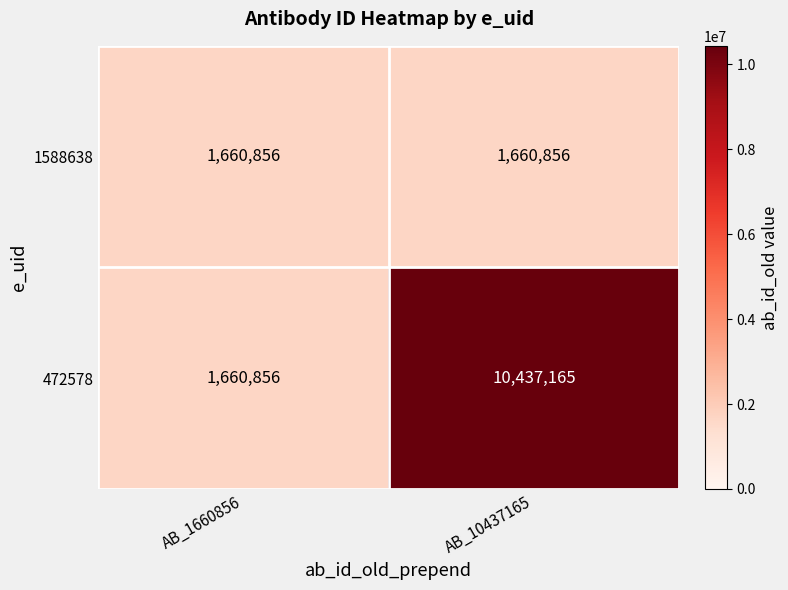

How many categories are shown in the chart?

2